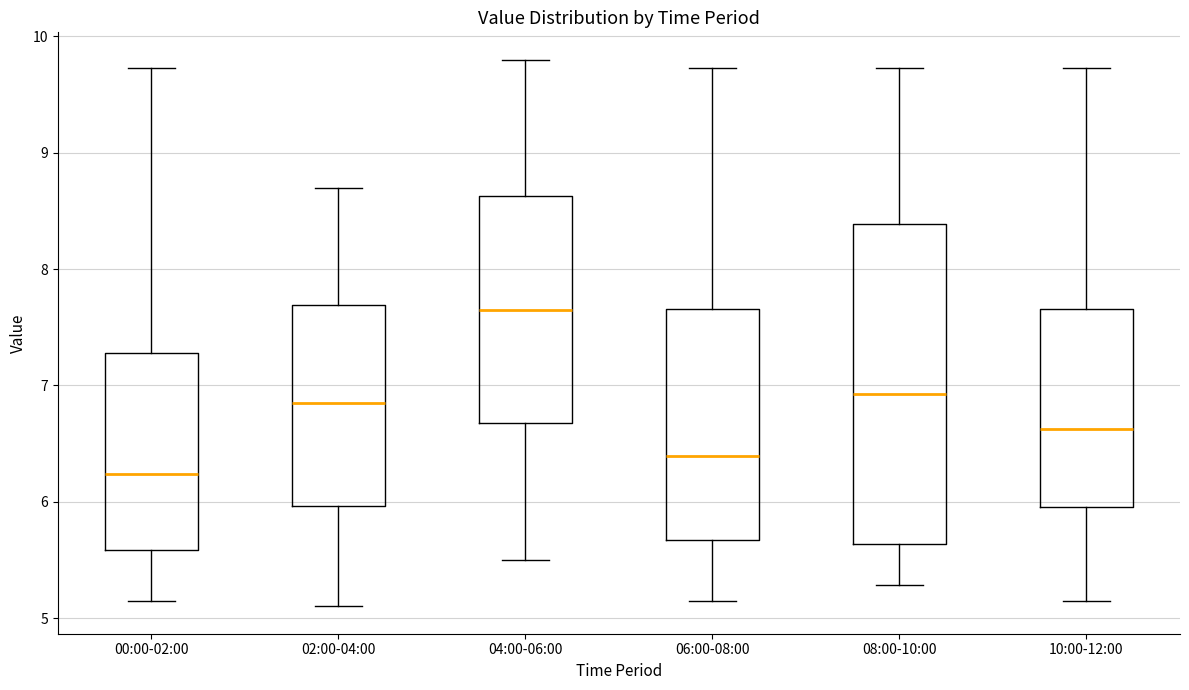

Where does the lower whisker of the box for 02:00-04:00 end on the y-axis? The values are not printed on the chart, so give them approximately, as read against the axis.

5.1